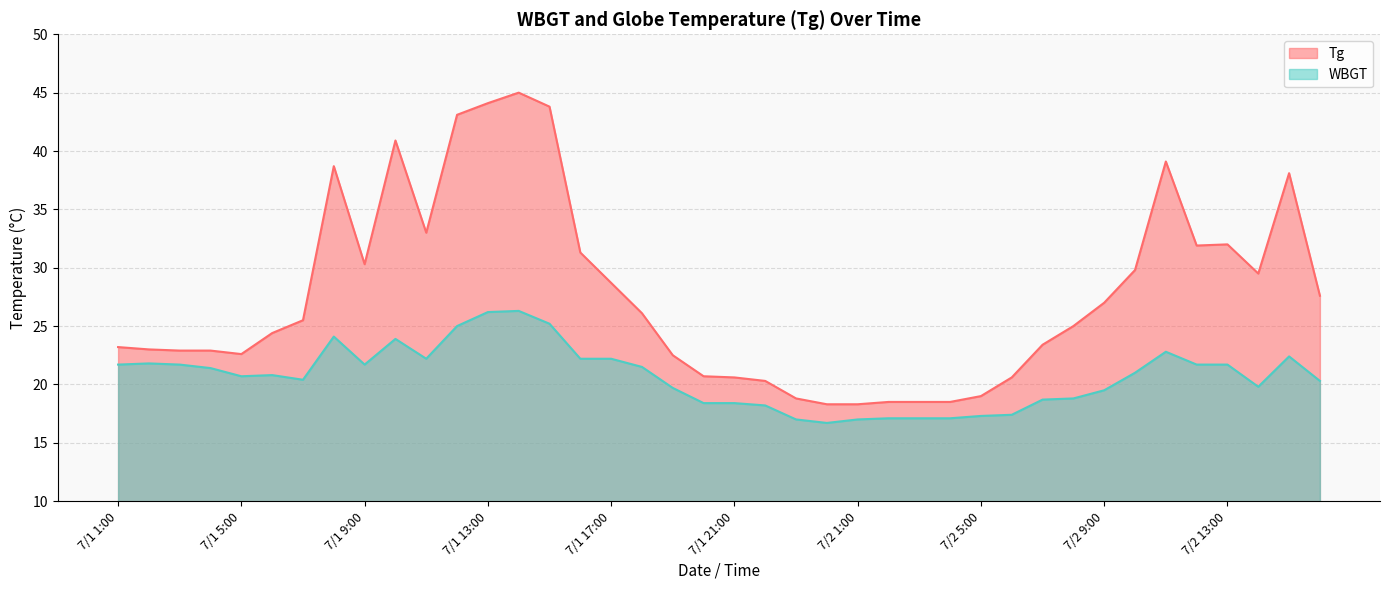

In WBGT, how many points are lower than both neighbors (excluding endpoints)?

6